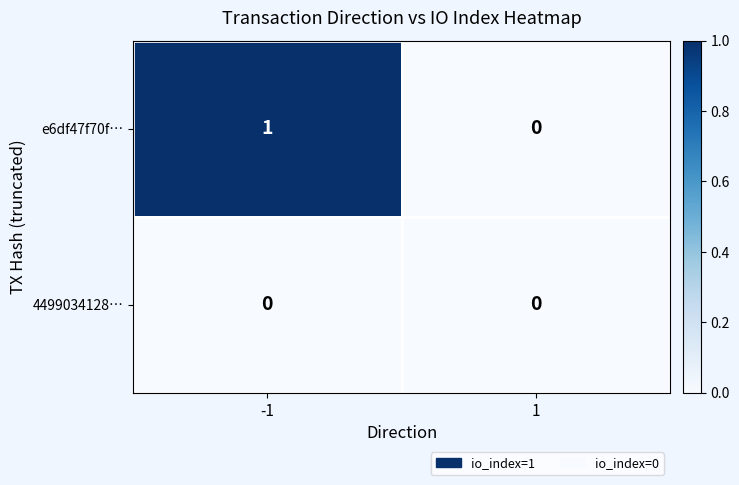

Which series changed the most between -1 and 1?

e6df47f70f…